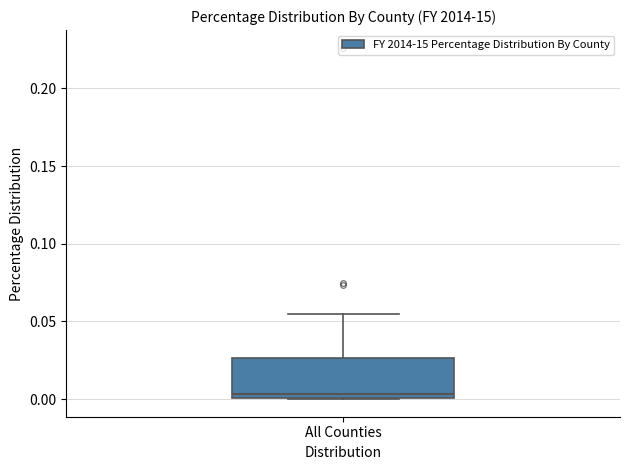

Read this box plot against the y-axis: the position of the median line, the range covered by the box, and the ends of both whiskers. The values are not printed on the chart, so give them approximately, as read against the axis.

median 0.005, box 0.000 to 0.025, whiskers 0.000 to 0.055